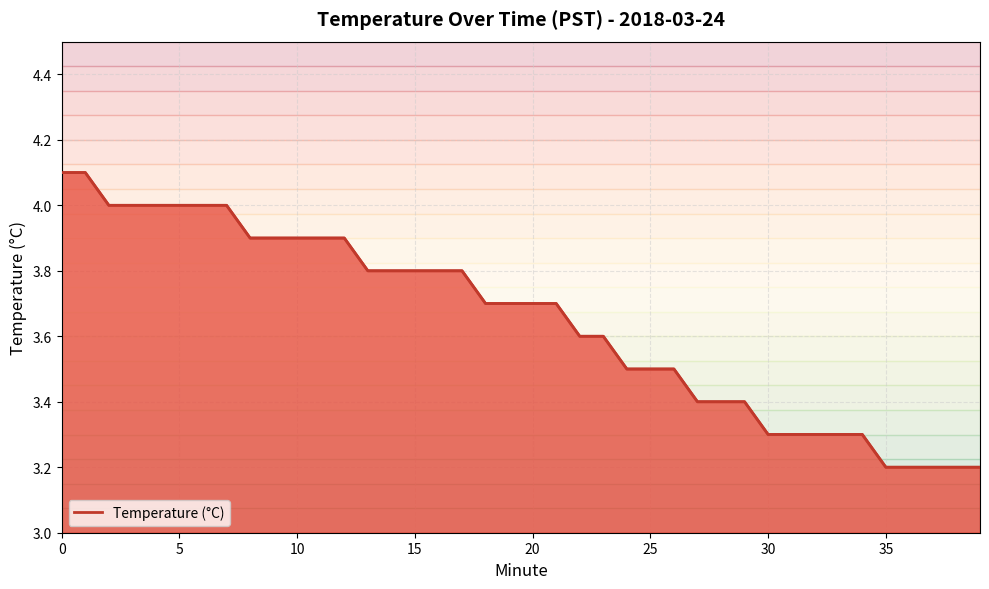

What is the difference between the maximum and minimum values?

0.9